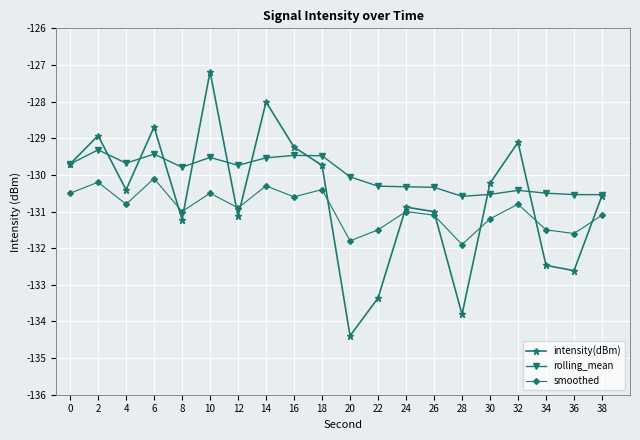

Is the value of intensity(dBm) at 16 greater than the value of rolling_mean at 24?

Yes